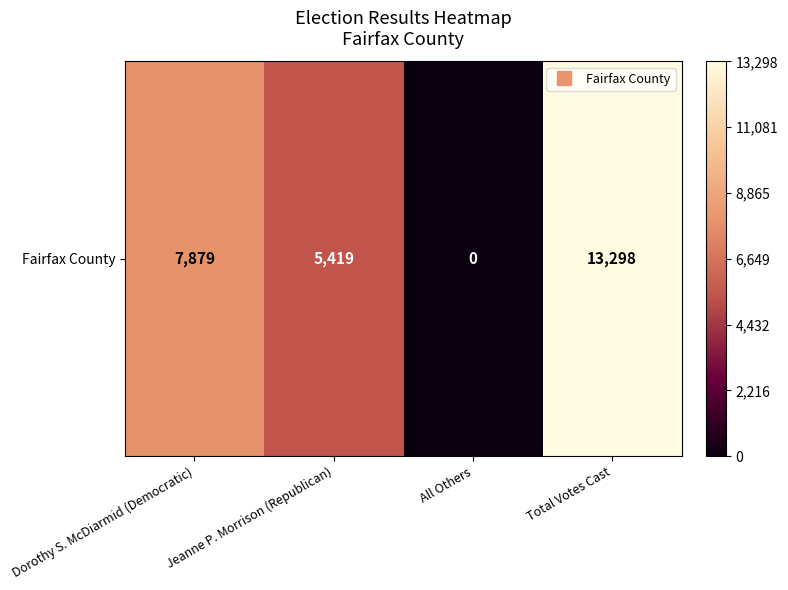

Is it true that the value at All Others is 0?

True